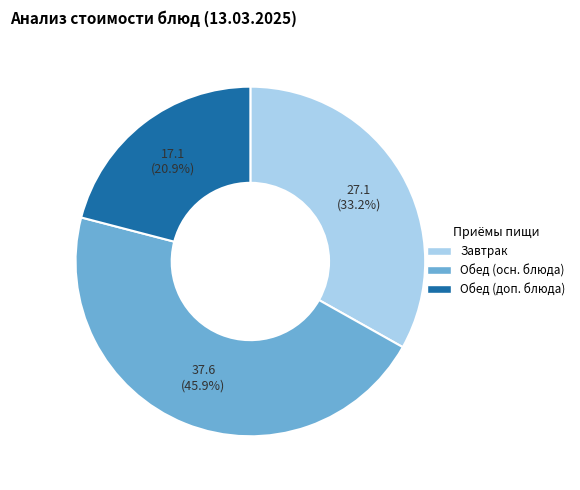

Does any single category account for the majority?

No